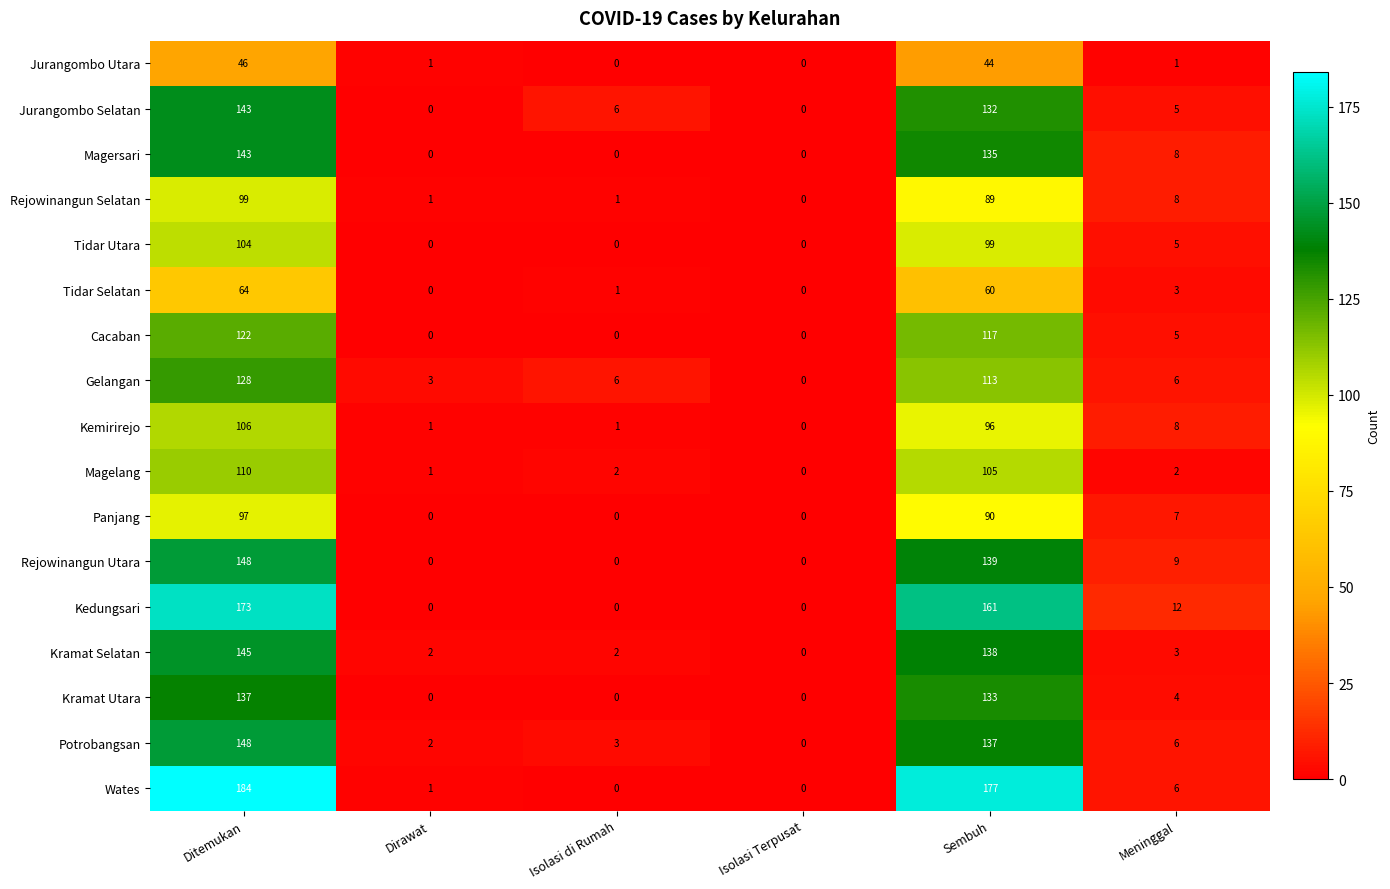

Count the number of data series in this chart.

17